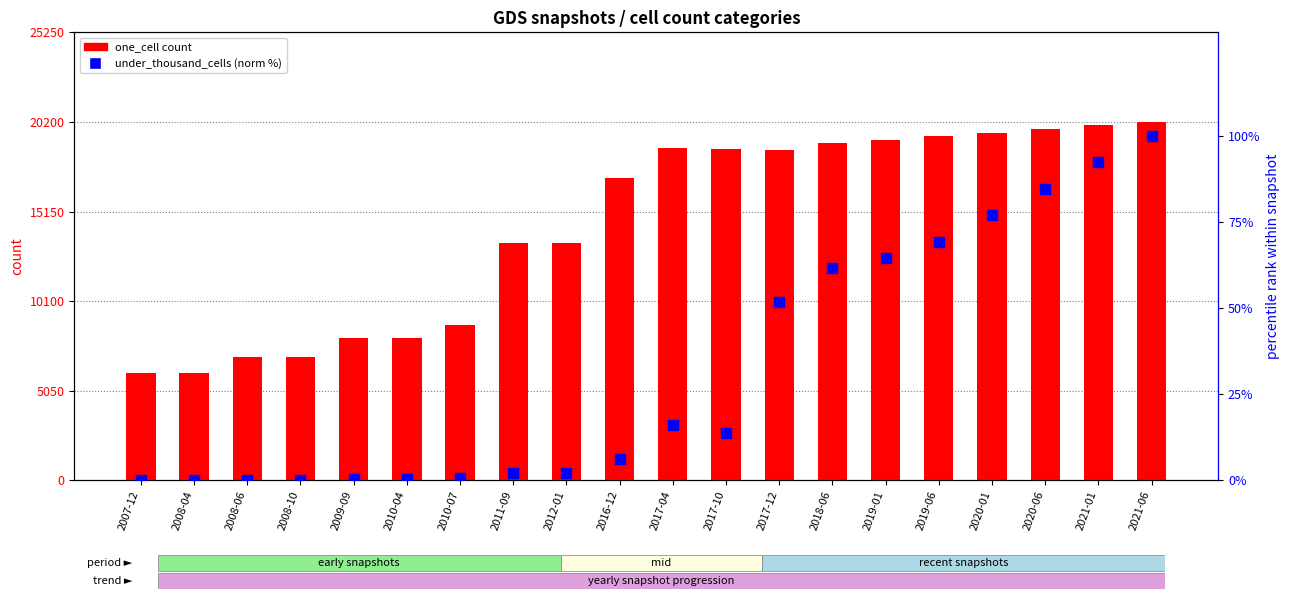

At how many categories does at least one series exceed 11411?

13